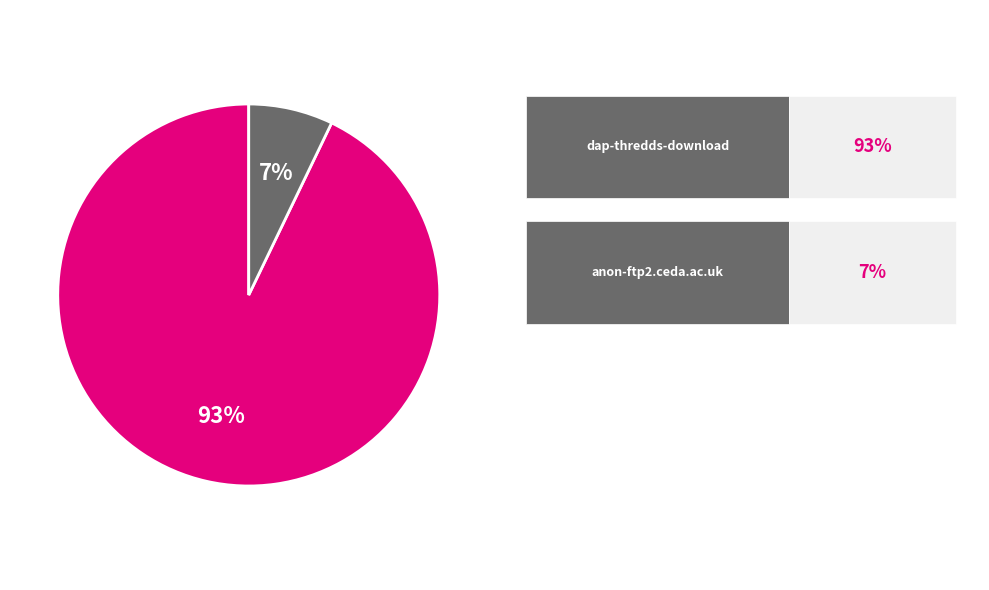

Is there any slice that represents more than half of the pie?

Yes